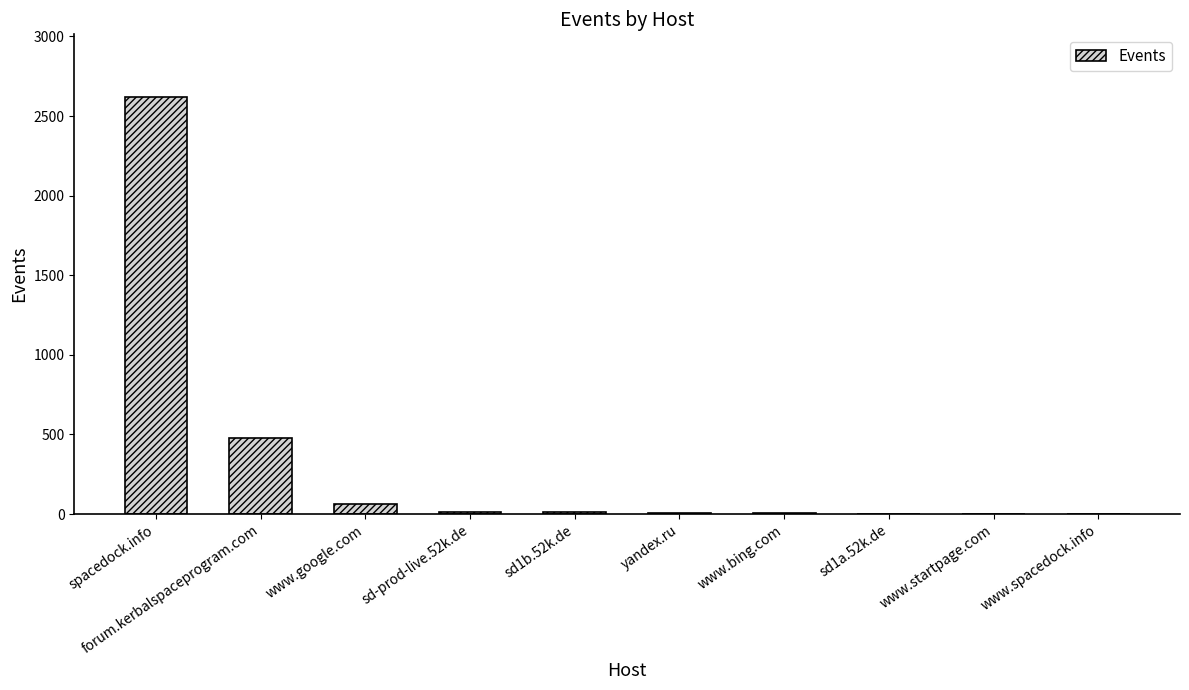

Are the bars horizontal?

No